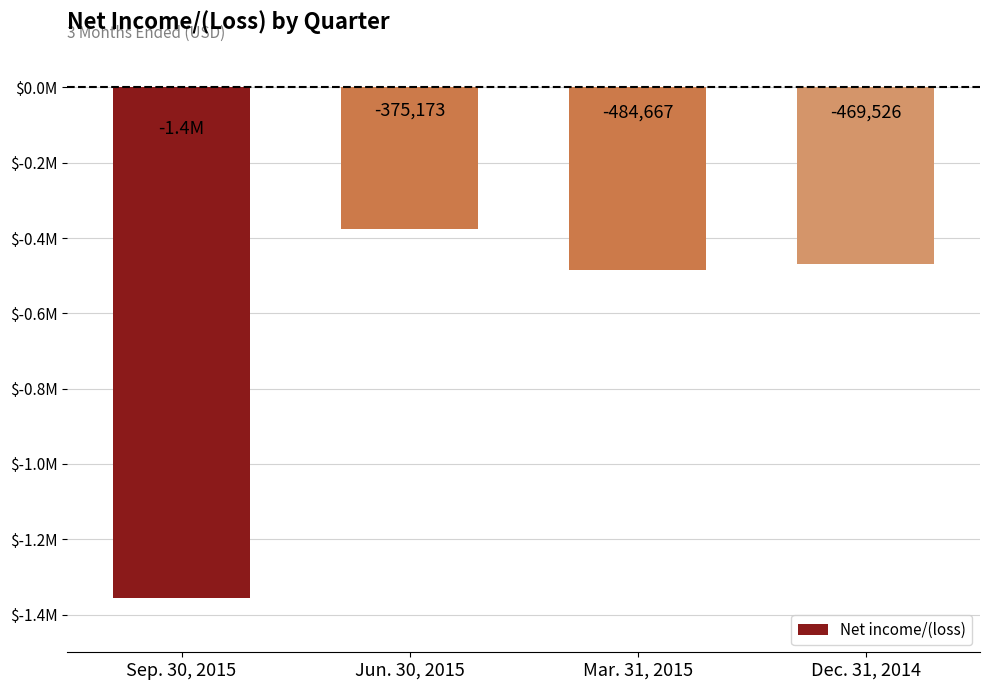

What is the maximum value shown in the chart?

-375173